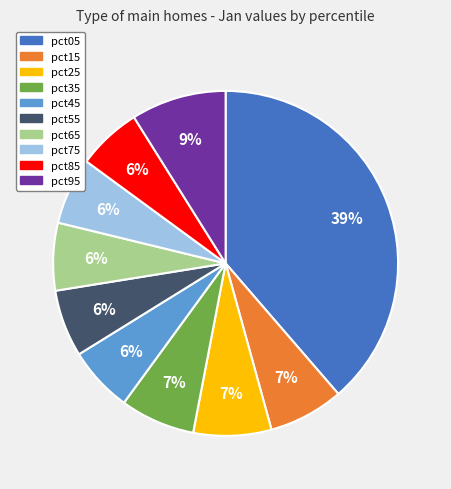

Between pct45 and pct25, which is larger?

pct25